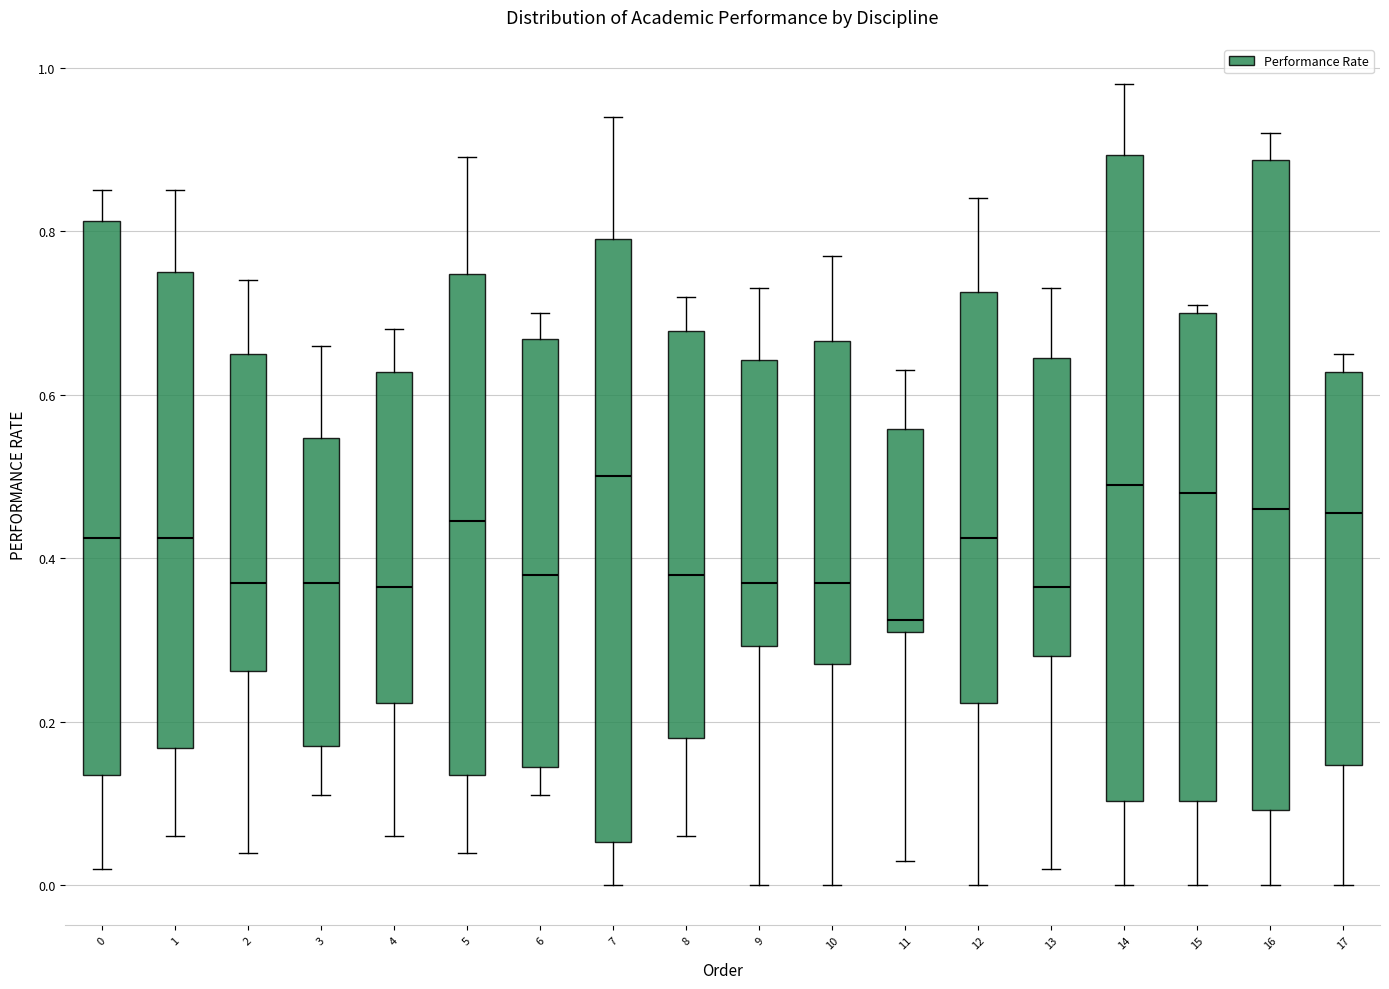

Reading left to right, transcribe this box plot: for each box, give where its median line is, the range the box spans, and where its two whiskers end, as read against the y-axis. The values are not printed on the chart, so give them approximately, as read against the axis.

0: median 0.42, box 0.14 to 0.82, whiskers 0.02 to 0.86
1: median 0.42, box 0.16 to 0.76, whiskers 0.06 to 0.86
2: median 0.38, box 0.26 to 0.66, whiskers 0.04 to 0.74
3: median 0.38, box 0.18 to 0.54, whiskers 0.12 to 0.66
4: median 0.36, box 0.22 to 0.62, whiskers 0.06 to 0.68
5: median 0.44, box 0.14 to 0.74, whiskers 0.04 to 0.90
6: median 0.38, box 0.14 to 0.66, whiskers 0.12 to 0.70
7: median 0.50, box 0.06 to 0.80, whiskers 0.00 to 0.94
8: median 0.38, box 0.18 to 0.68, whiskers 0.06 to 0.72
9: median 0.38, box 0.30 to 0.64, whiskers 0.00 to 0.74
10: median 0.38, box 0.28 to 0.66, whiskers 0.00 to 0.78
11: median 0.32 (just above the box's lower edge), box 0.32 to 0.56, whiskers 0.04 to 0.64
12: median 0.42, box 0.22 to 0.72, whiskers 0.00 to 0.84
13: median 0.36, box 0.28 to 0.64, whiskers 0.02 to 0.74
14: median 0.50, box 0.10 to 0.90, whiskers 0.00 to 0.98
15: median 0.48, box 0.10 to 0.70, whiskers 0.00 to 0.72
16: median 0.46, box 0.10 to 0.88, whiskers 0.00 to 0.92
17: median 0.46, box 0.14 to 0.62, whiskers 0.00 to 0.66